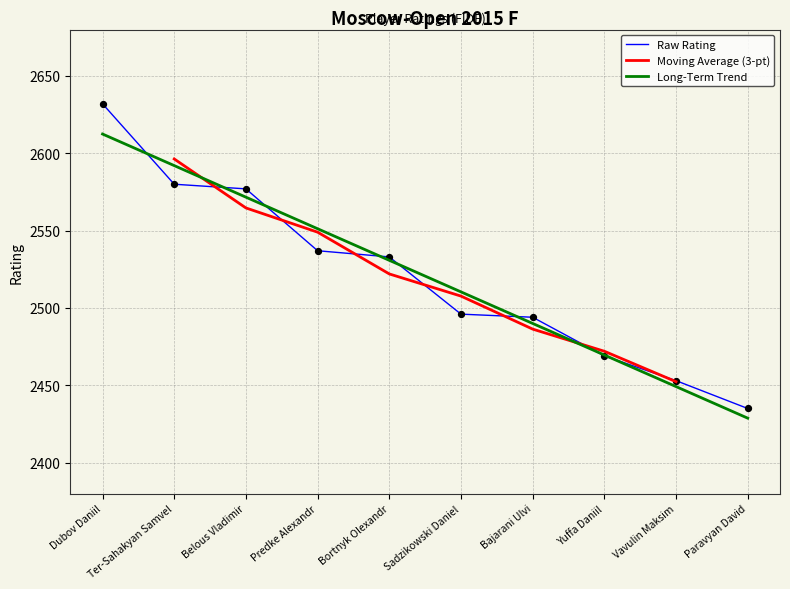

Between Predke Alexandr and Yuffa Daniil, which is larger?

Predke Alexandr